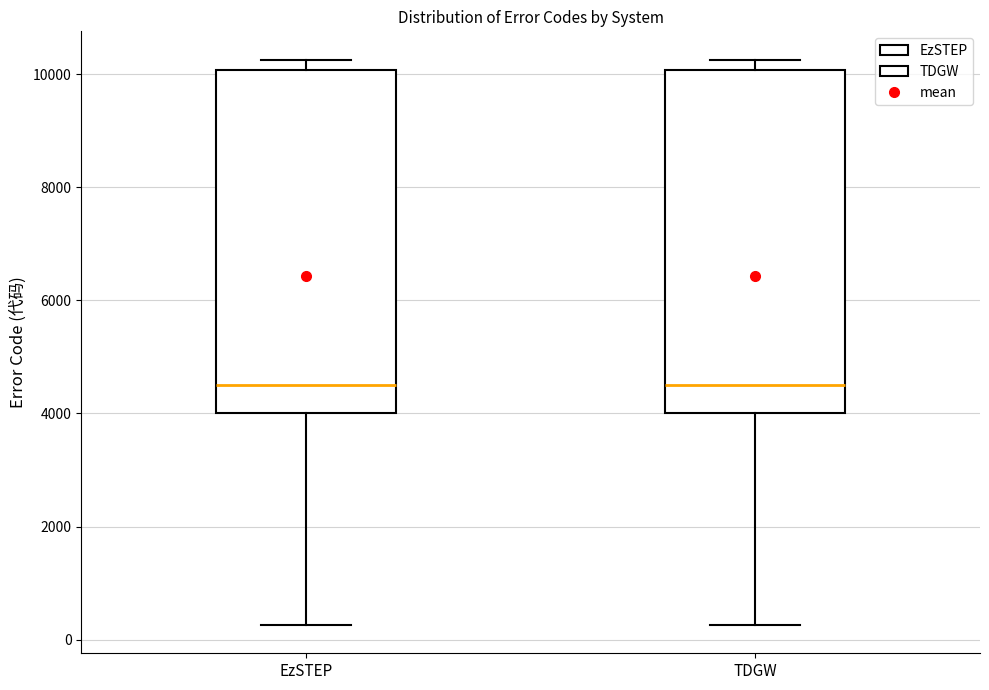

Reading left to right, transcribe this box plot: for each box, give where its median line is, the range the box spans, and where its two whiskers end, as read against the y-axis. The values are not printed on the chart, so give them approximately, as read against the axis.

EzSTEP: median 4600, box 4000 to 10000, whiskers 200 to 10200
TDGW: median 4600, box 4000 to 10000, whiskers 200 to 10200